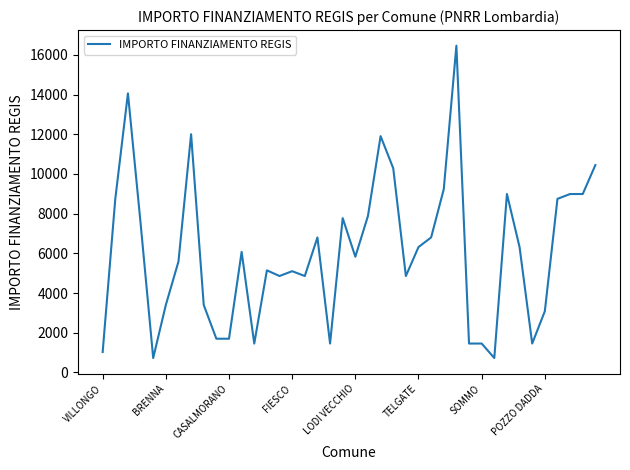

What is the greatest value displayed?

16464